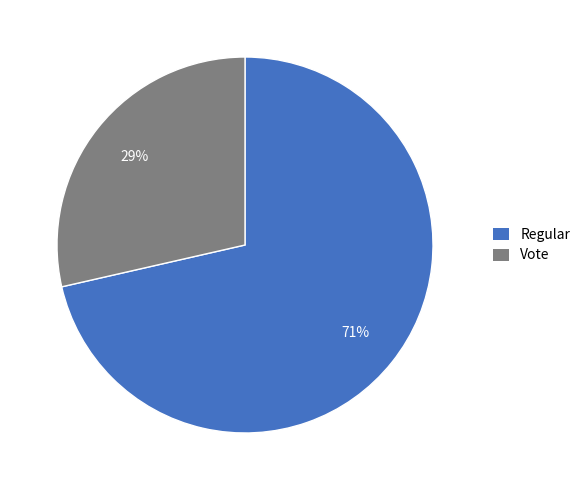

Between Regular and Vote, which is larger?

Regular